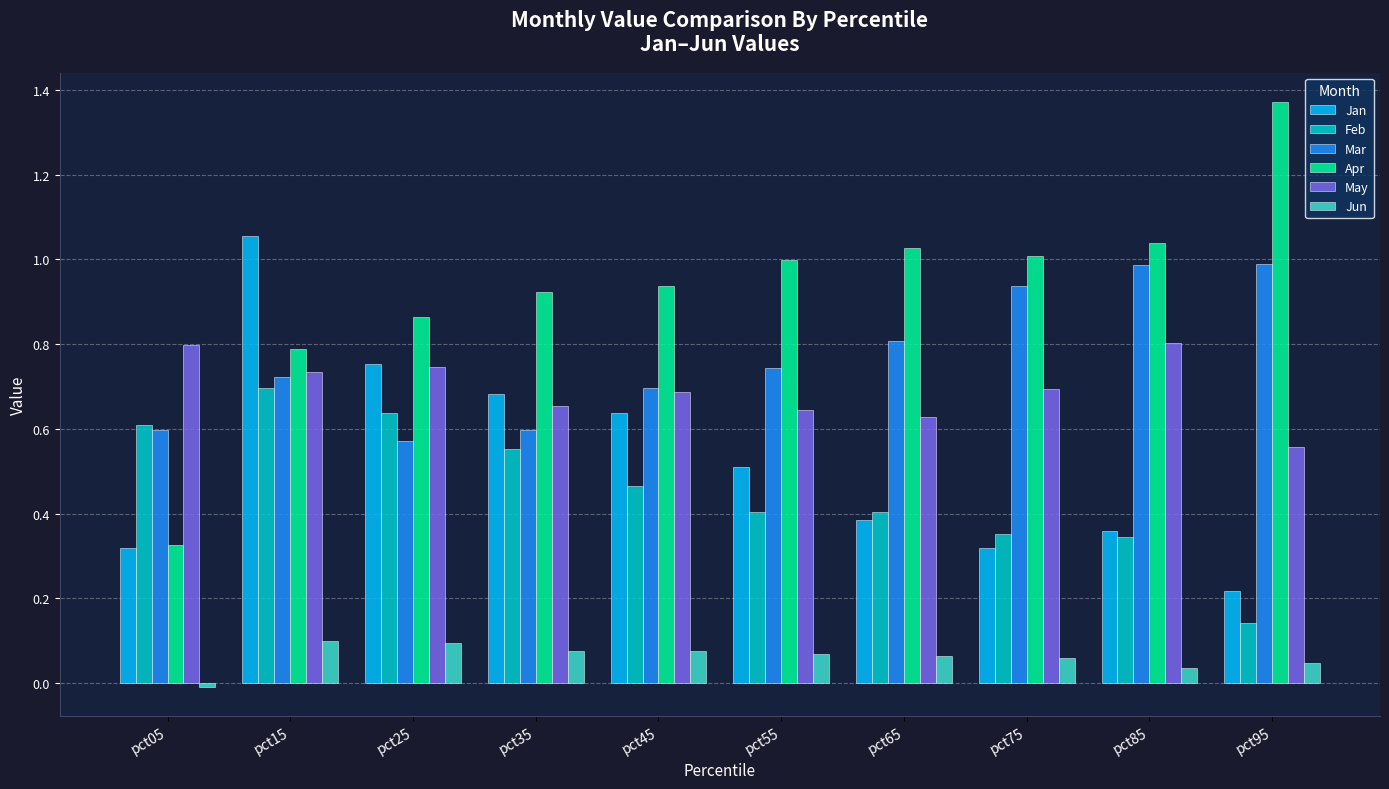

Between pct55 and pct95, which series saw the biggest shift?

Apr